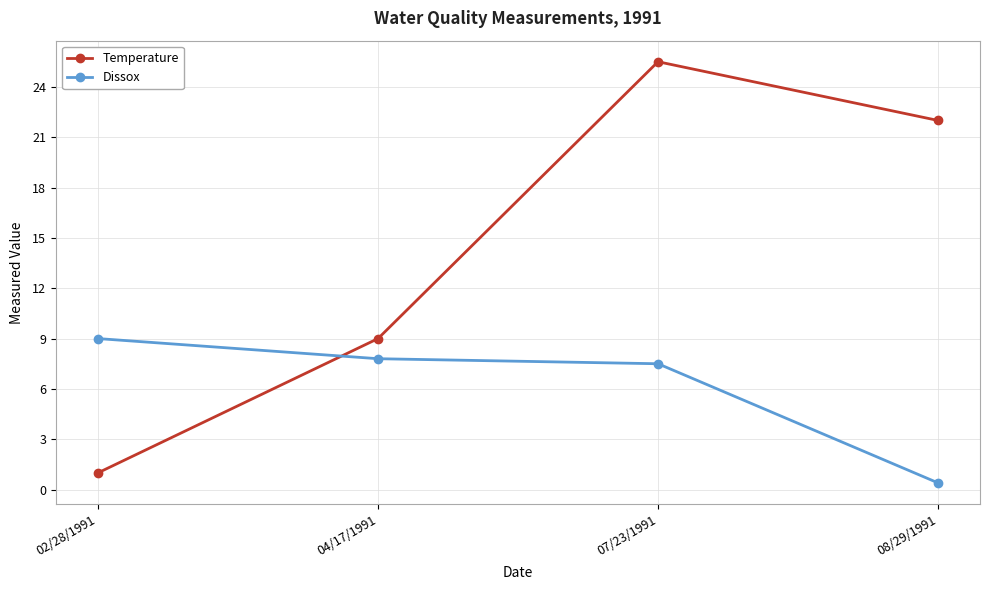

True or false: Temperature and Dissox cross at least once.

True